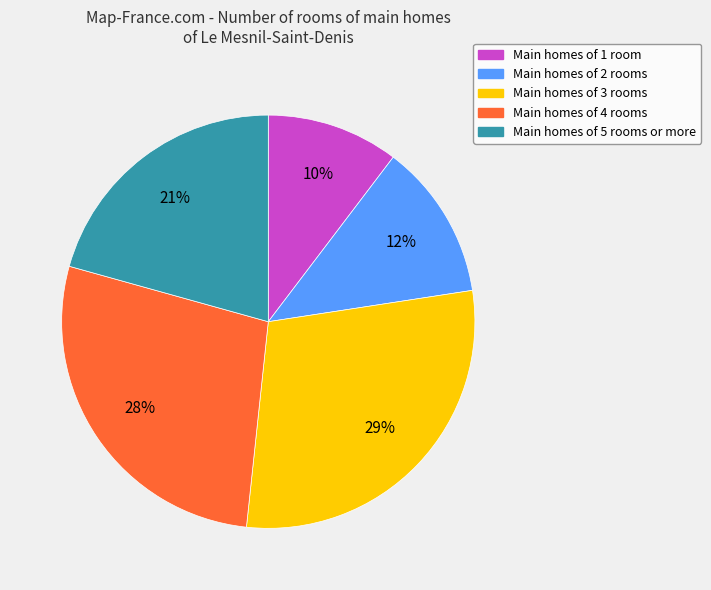

Does any single category account for the majority?

No